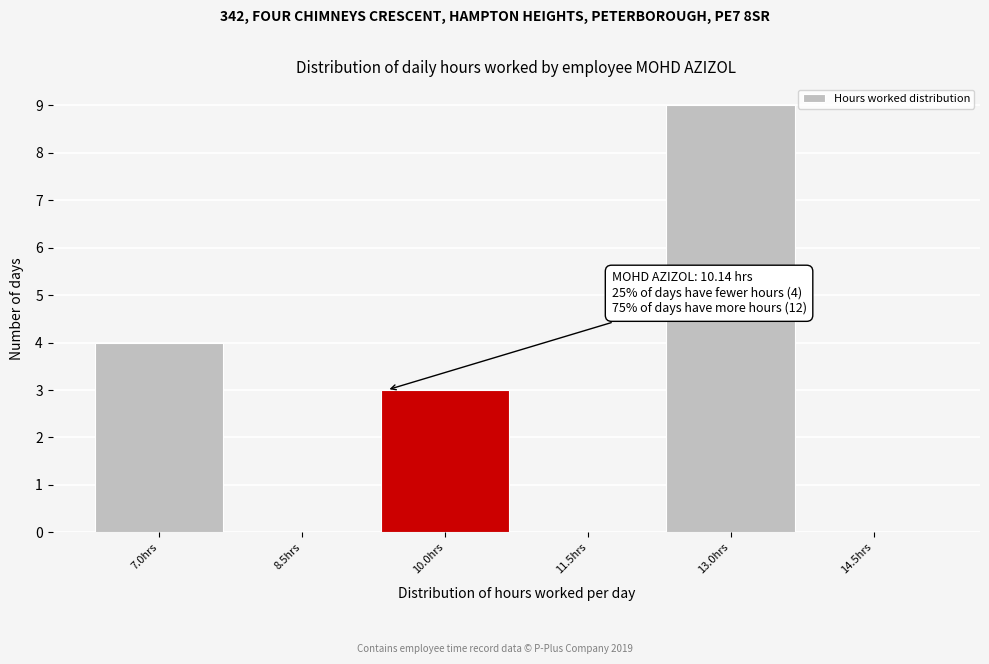

Reading right to left, what are all the values shown in this chart?

14.5hrs=0	13.0hrs=9	11.5hrs=0	10.0hrs=3	8.5hrs=0	7.0hrs=4